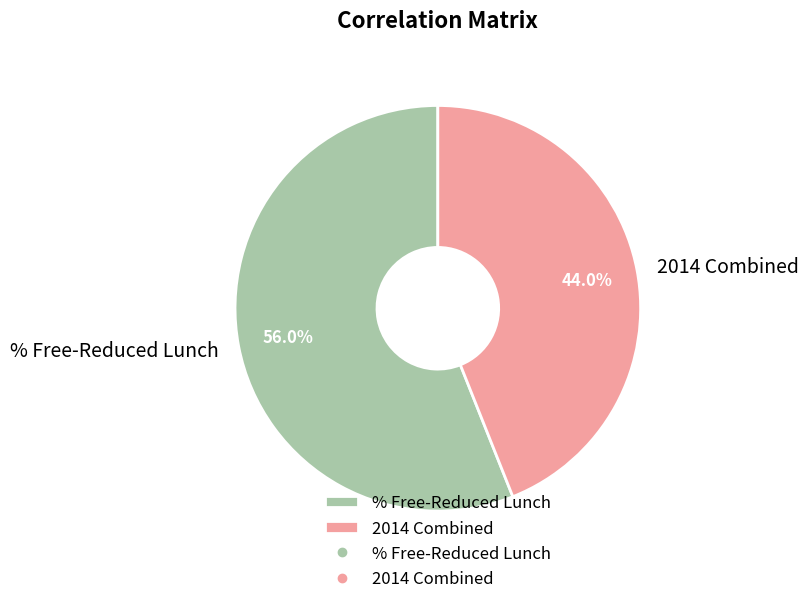

Which category has the biggest portion of the pie?

% Free-Reduced Lunch